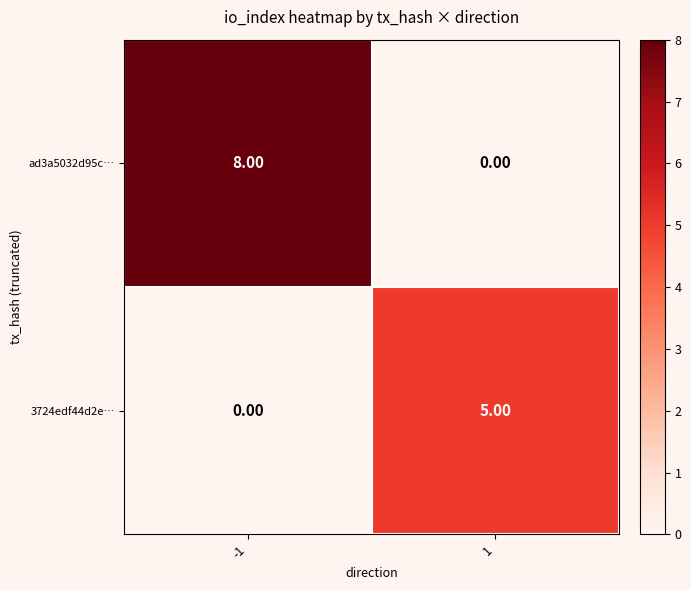

What is the greatest value displayed?

8